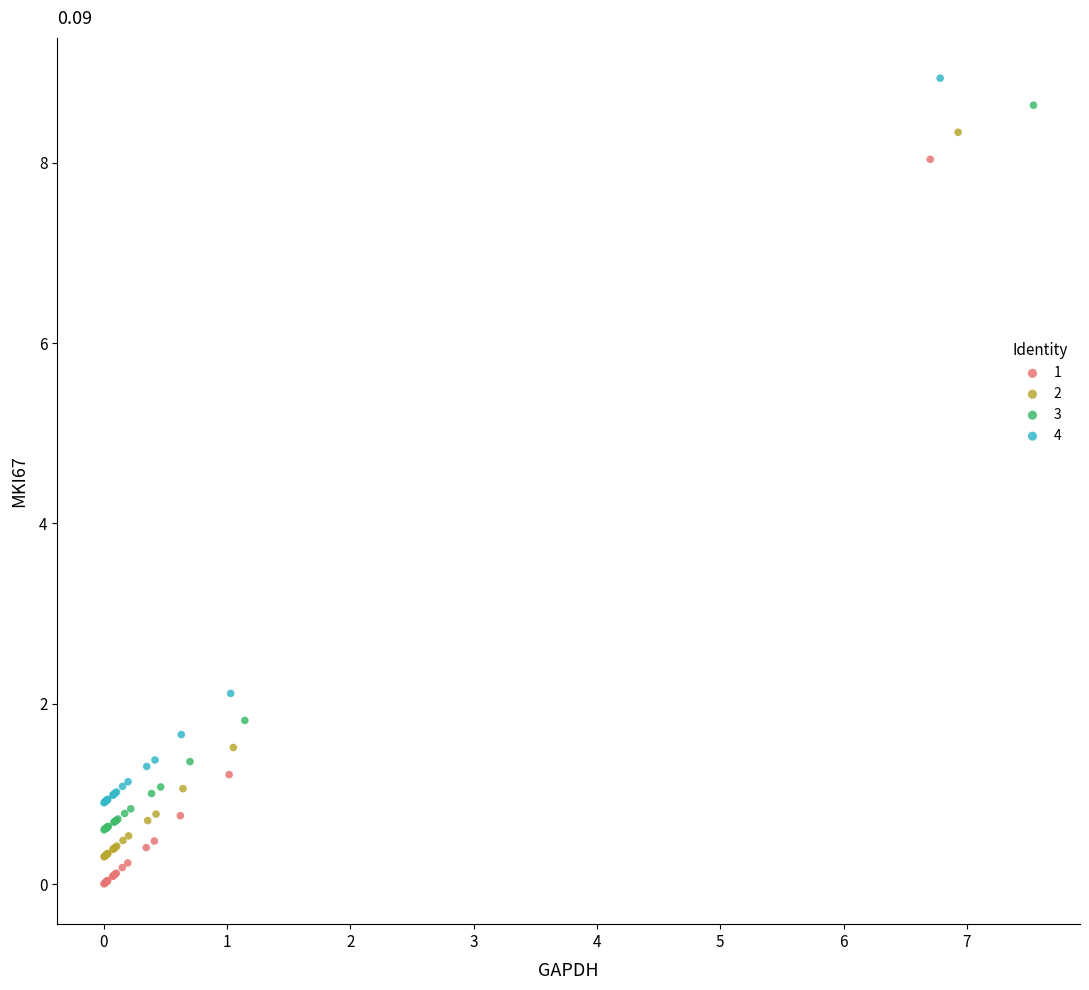

Which series reaches the minimum Y coordinate?

1